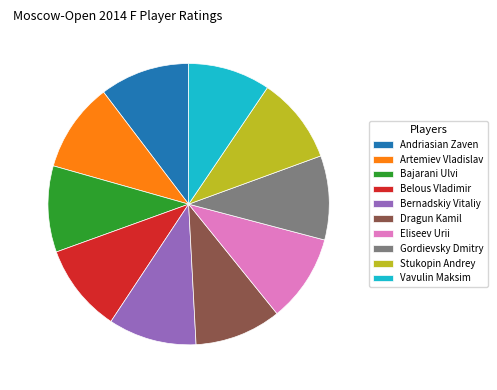

How many segments does this pie chart have?

10